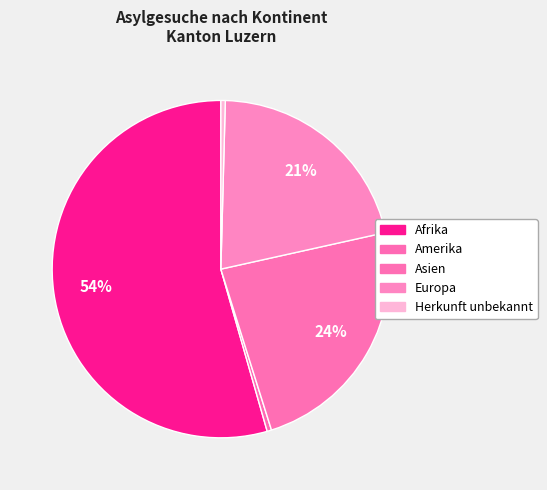

How many slices are in this pie chart?

5